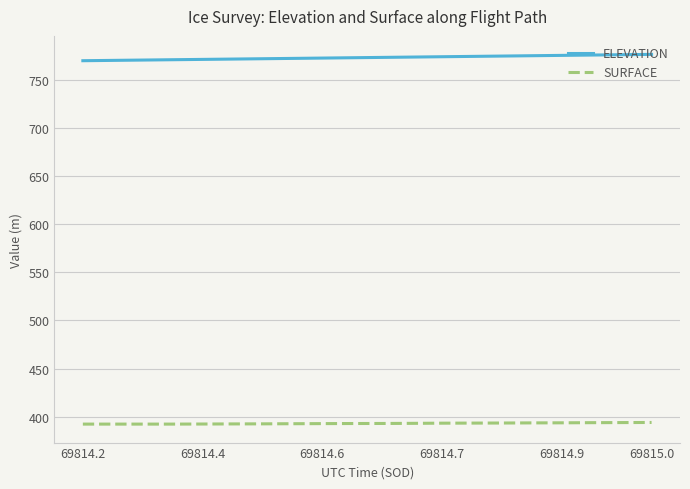

List the series in order of their overall mean, highest first.

ELEVATION, SURFACE